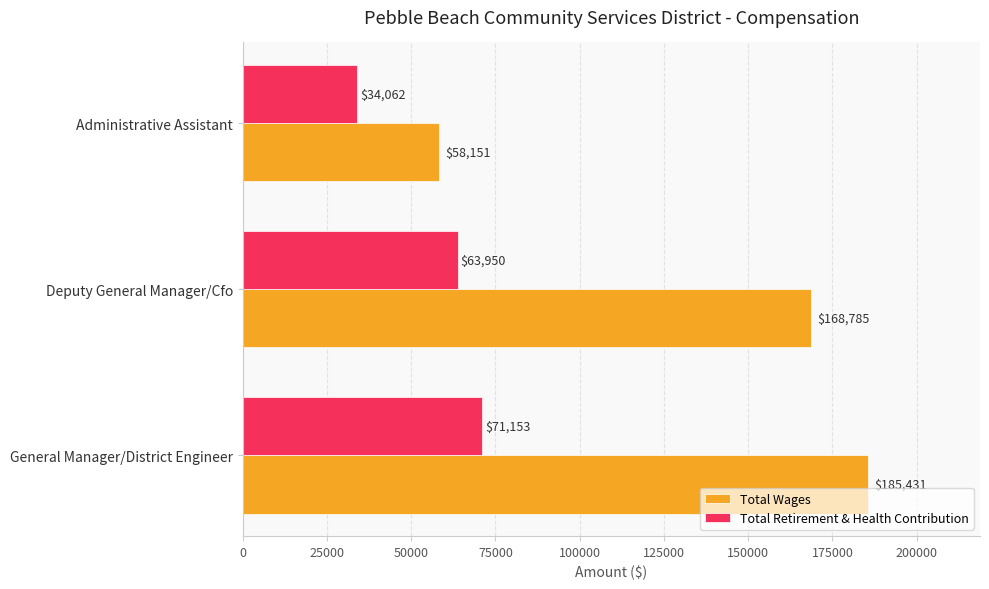

Count the Total Retirement & Health Contribution values in the range 34062 to 71153.

3